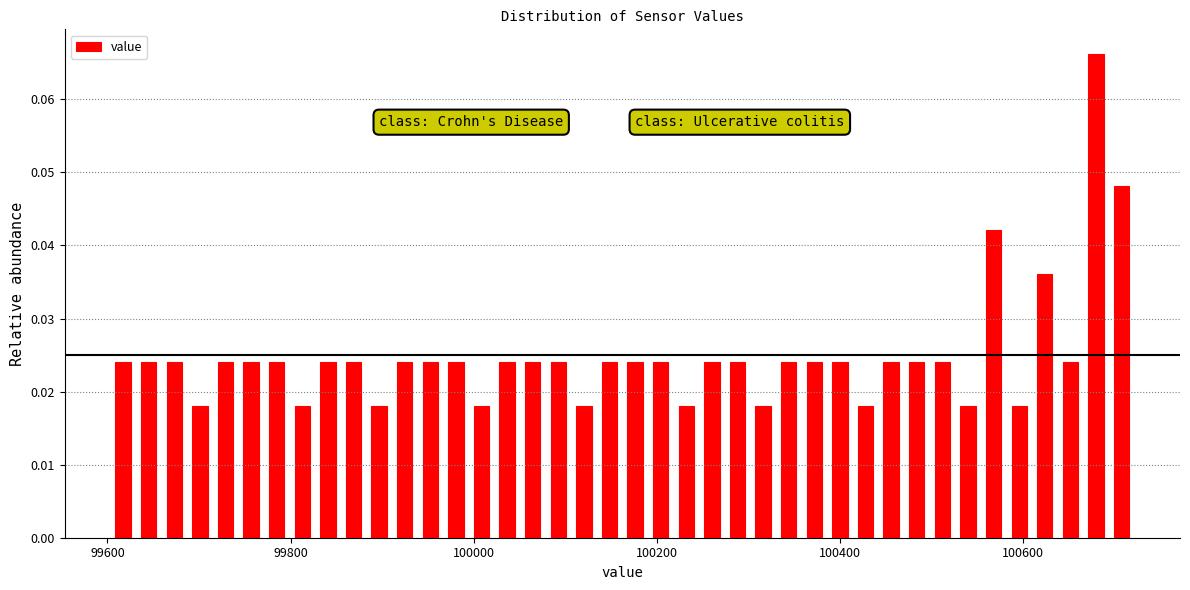

Around what value on the x-axis is the tallest bar? Give the approximate position of its centre, as read against the axis.

100680